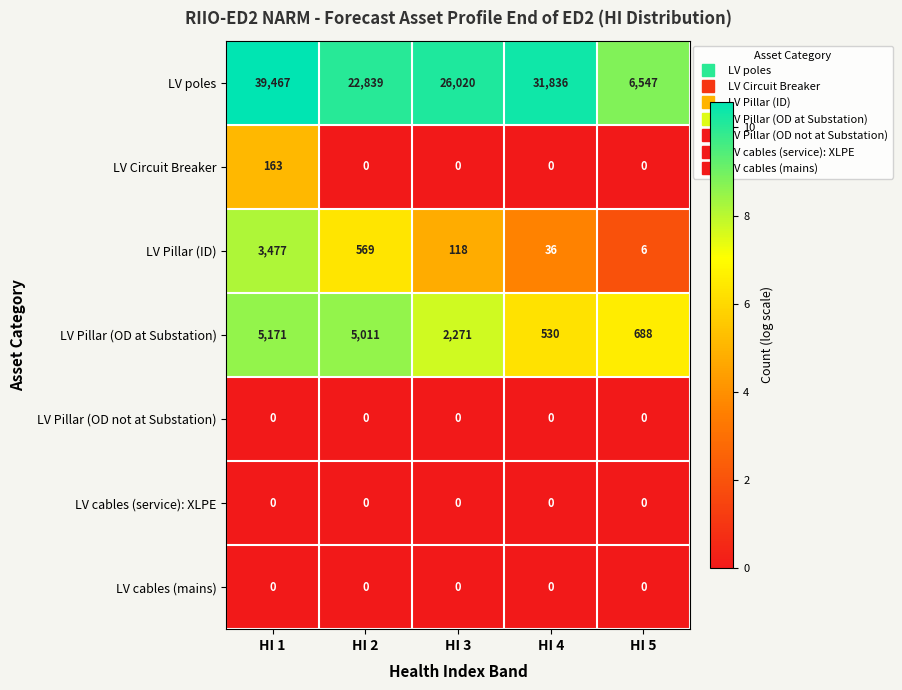

What is the difference between the highest and lowest values at HI 2?

22839